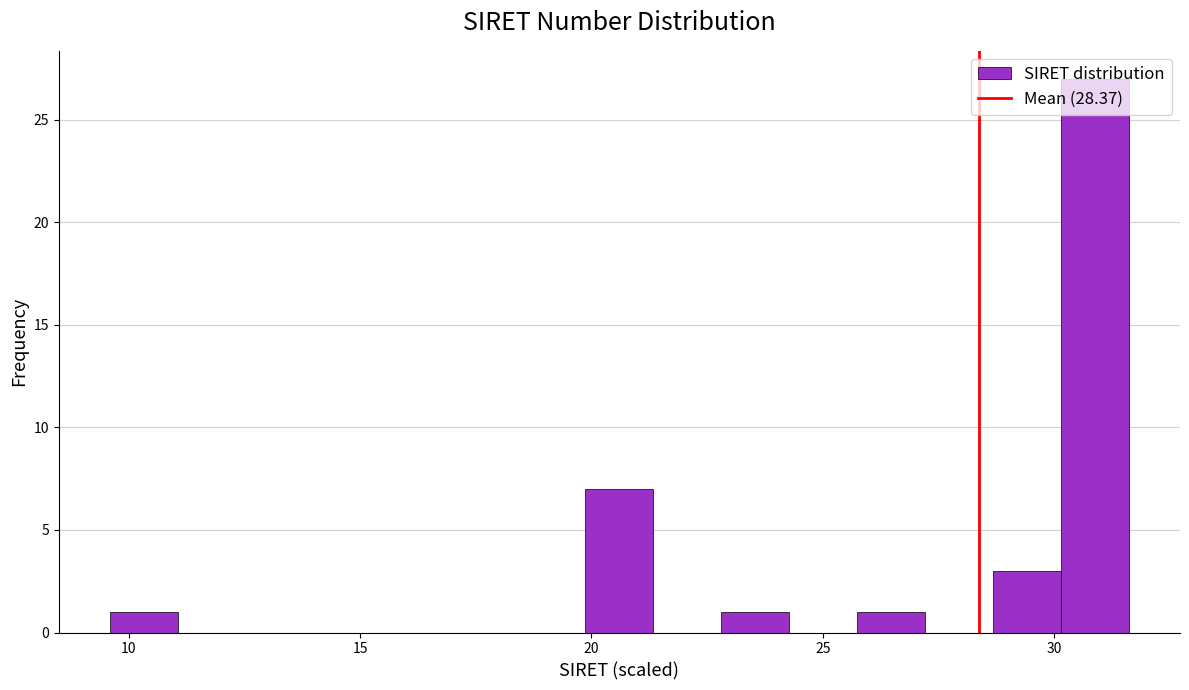

Read against the x-axis, roughly where is the centre of the tallest bar?

31.0